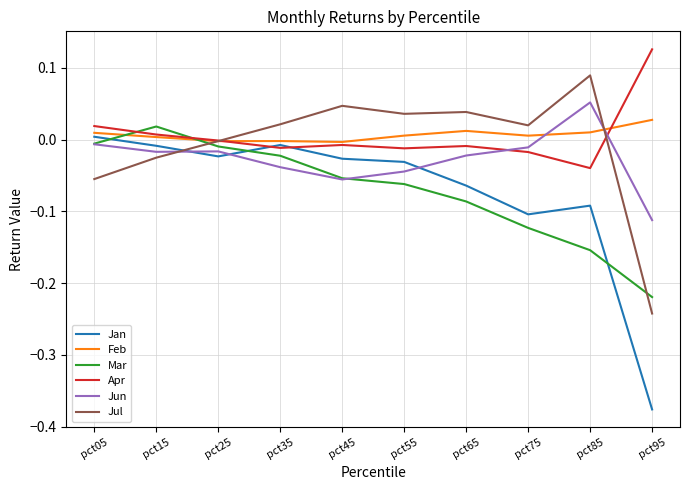

At which category does the chart reach its peak across all series?

pct95